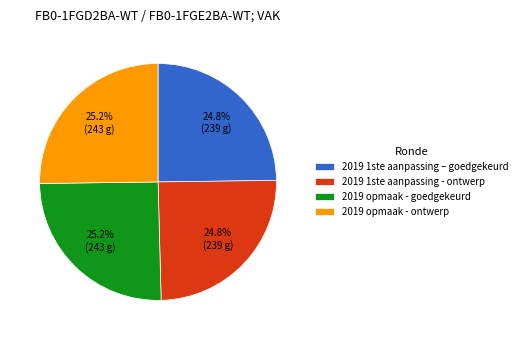

Approximately how many times larger is the value at 2019 1ste aanpassing – goedgekeurd compared to 2019 opmaak - ontwerp?

1.0